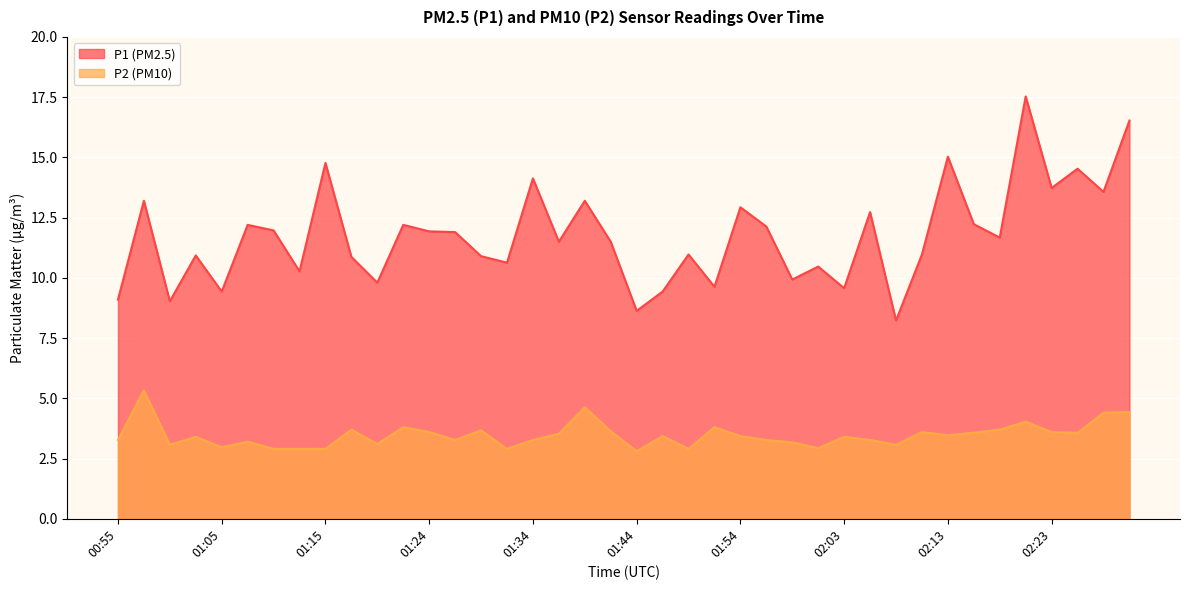

What is the sum of the P2 values at 02:13 and 02:01?

6.4